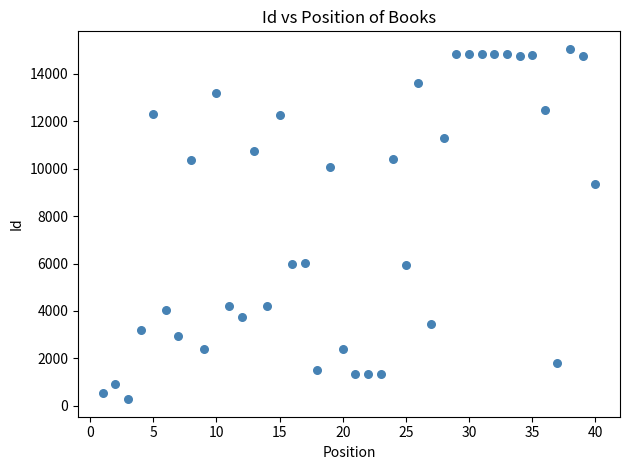

What is the range of Y values (max minus min)?

14781